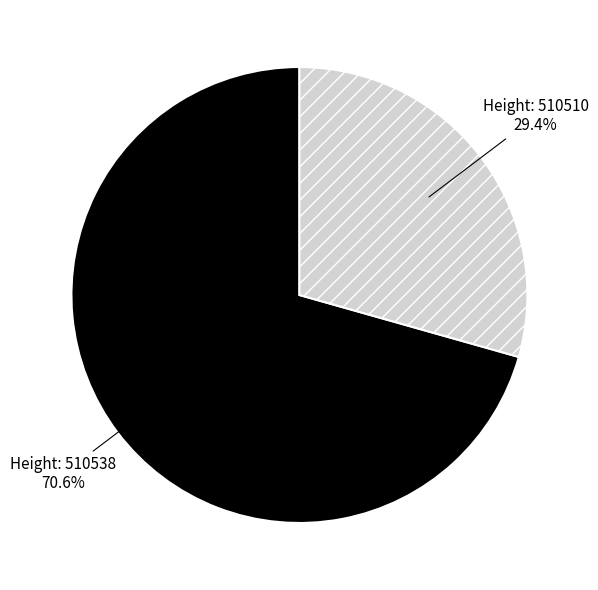

Does any single category account for the majority?

Yes